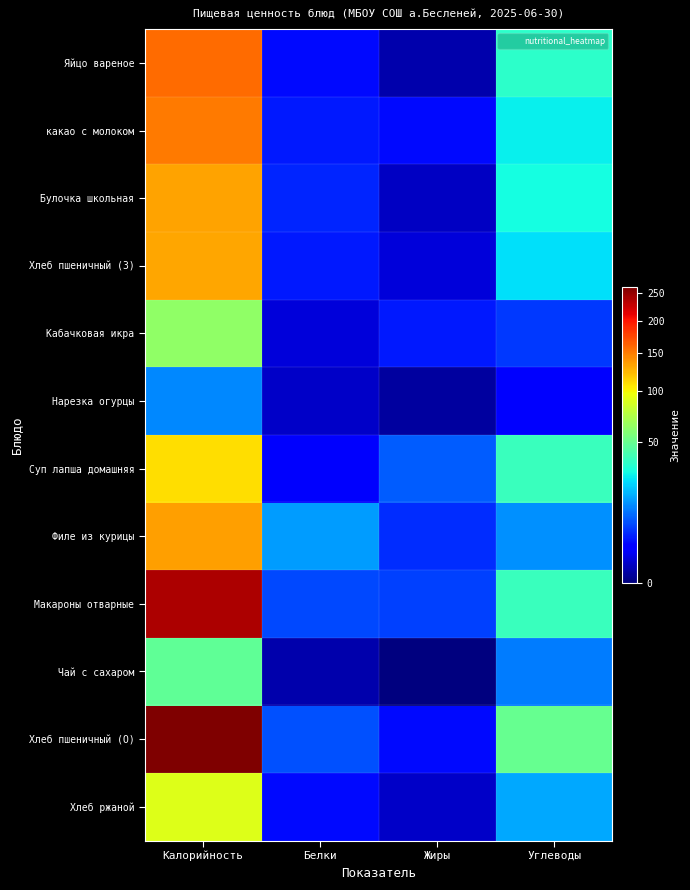

Which category has the highest value across all series?

Калорийность